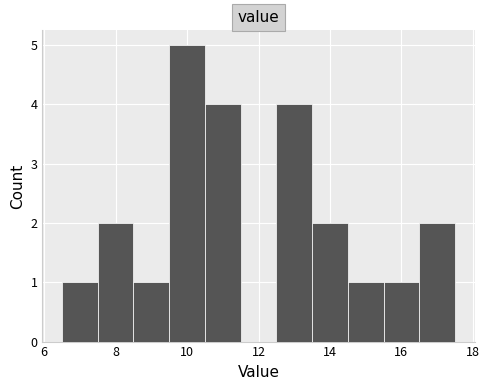

What is the height of the bar covering 16.5 to 17.5 on the x-axis? Neither the bar edges nor the heights are printed on the chart, so give them approximately, as read against the axes.

2